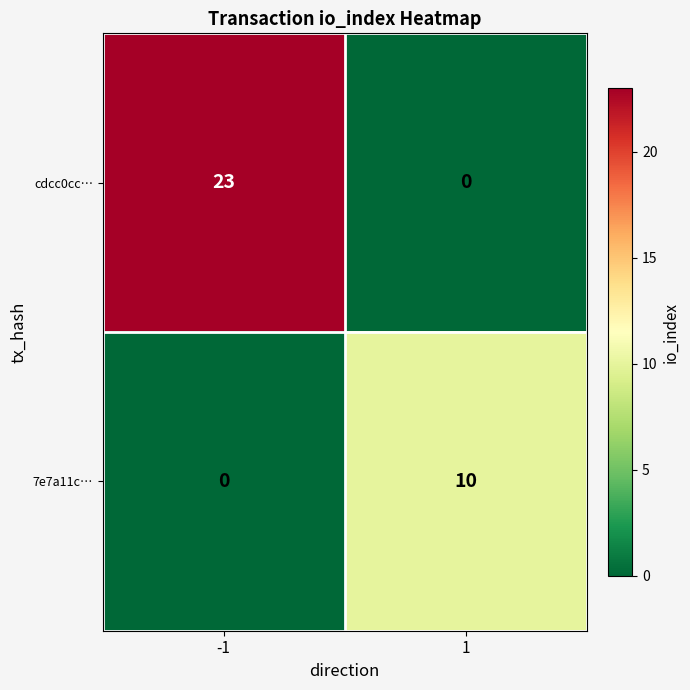

Which label corresponds to the largest value in the chart?

-1